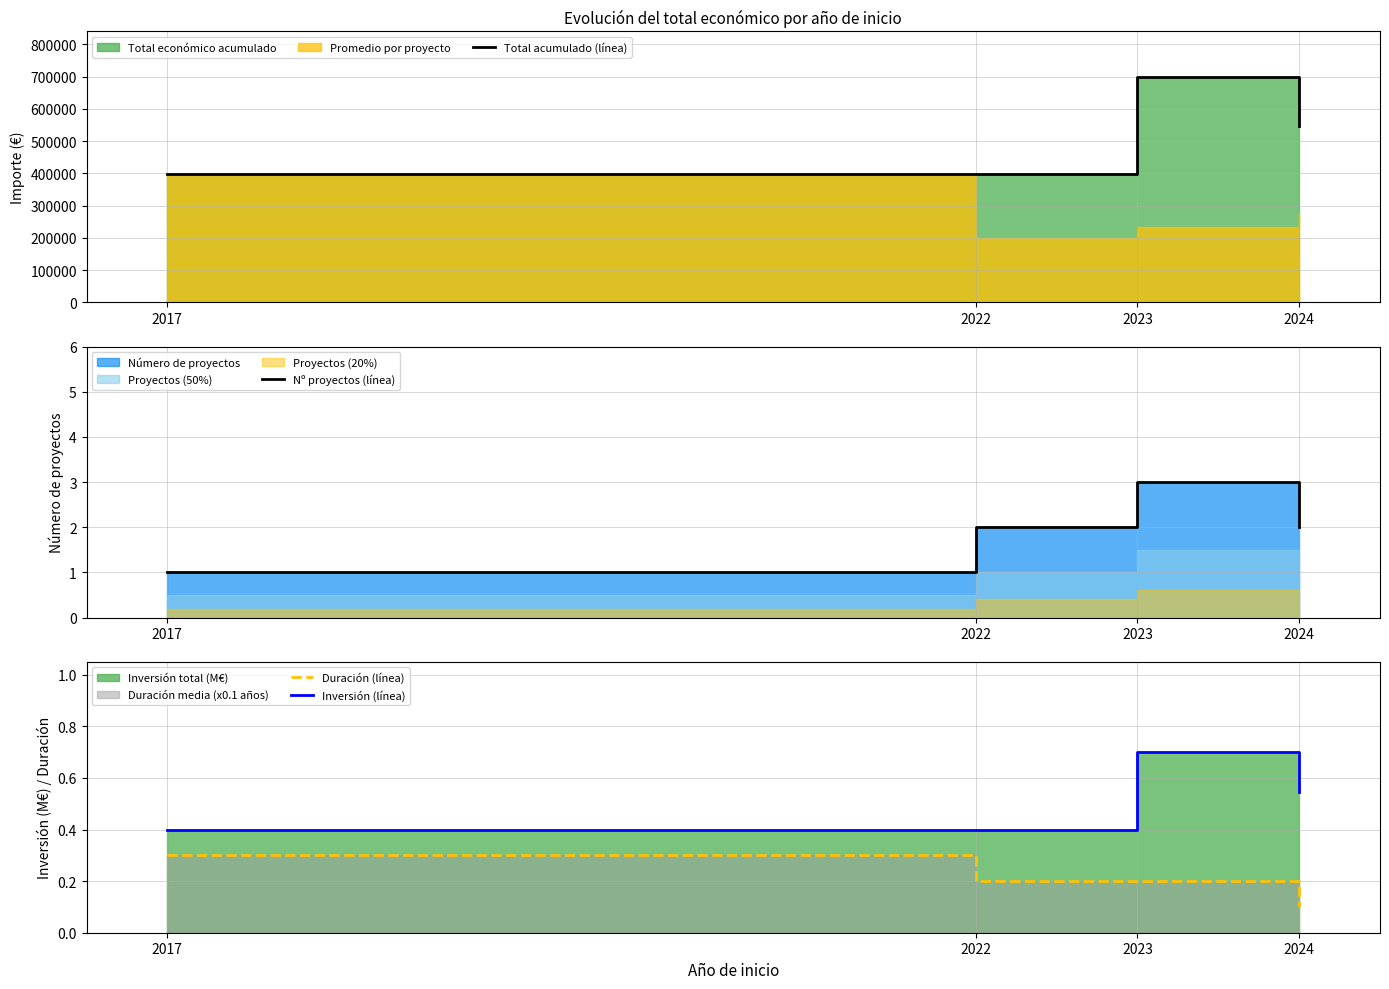

What is the difference between the maximum and minimum values in the Duración (línea) series?

0.2